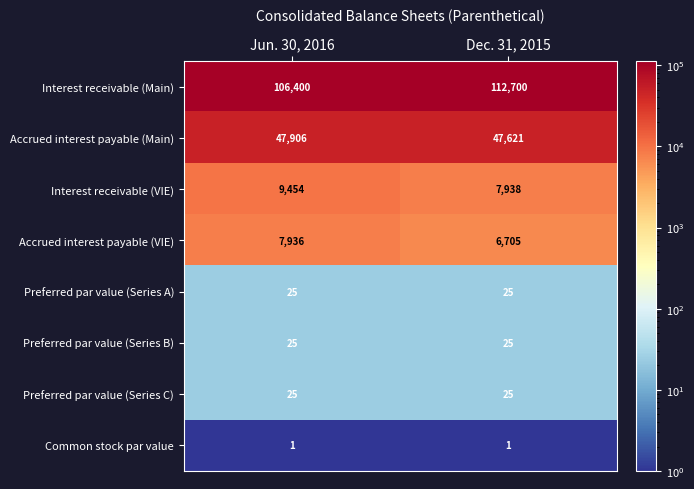

What is the total value across all series at Dec. 31, 2015?

175040